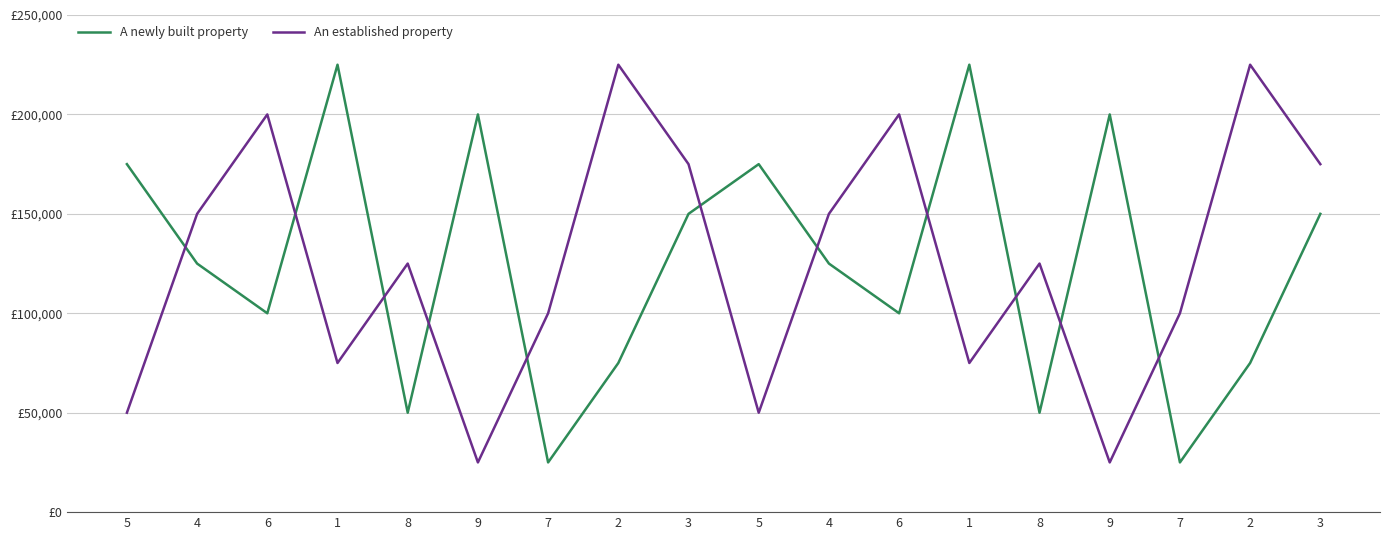

In An established property, how many points are higher than both neighbors (excluding endpoints)?

6